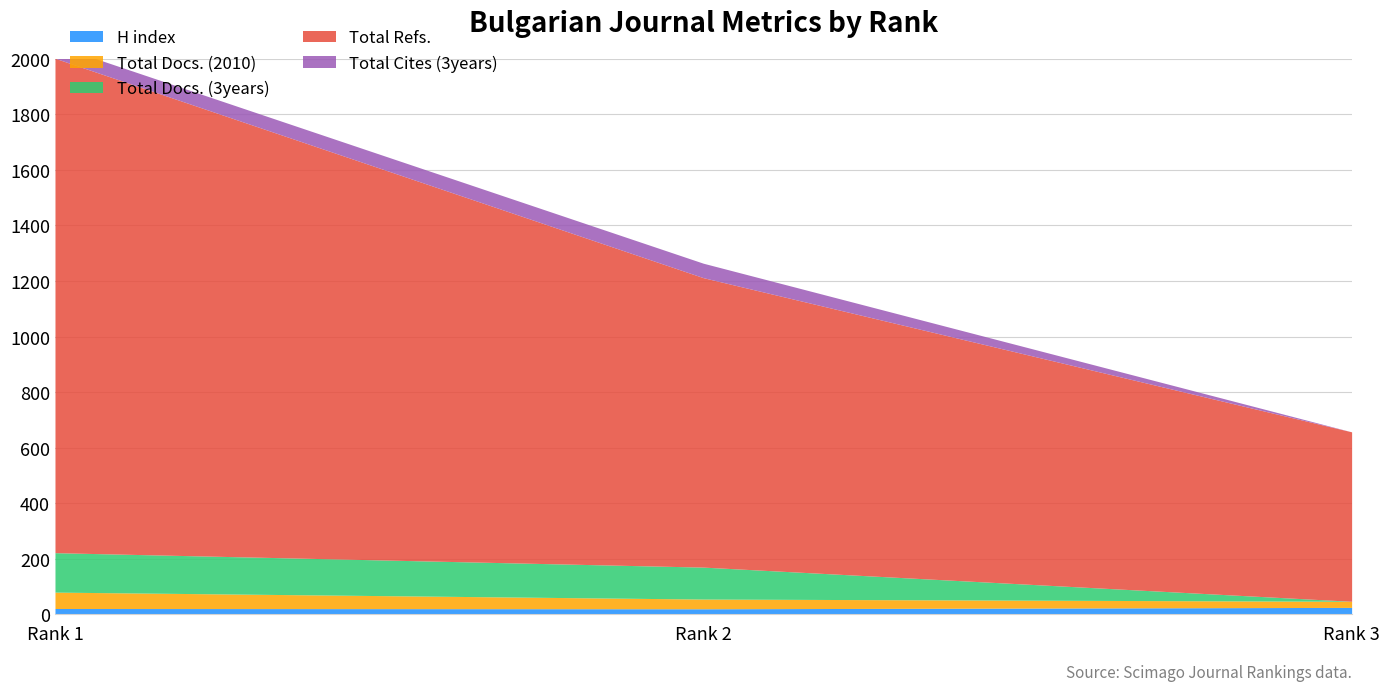

At which label does Total Docs. (2010) reach its minimum?

Rank 3